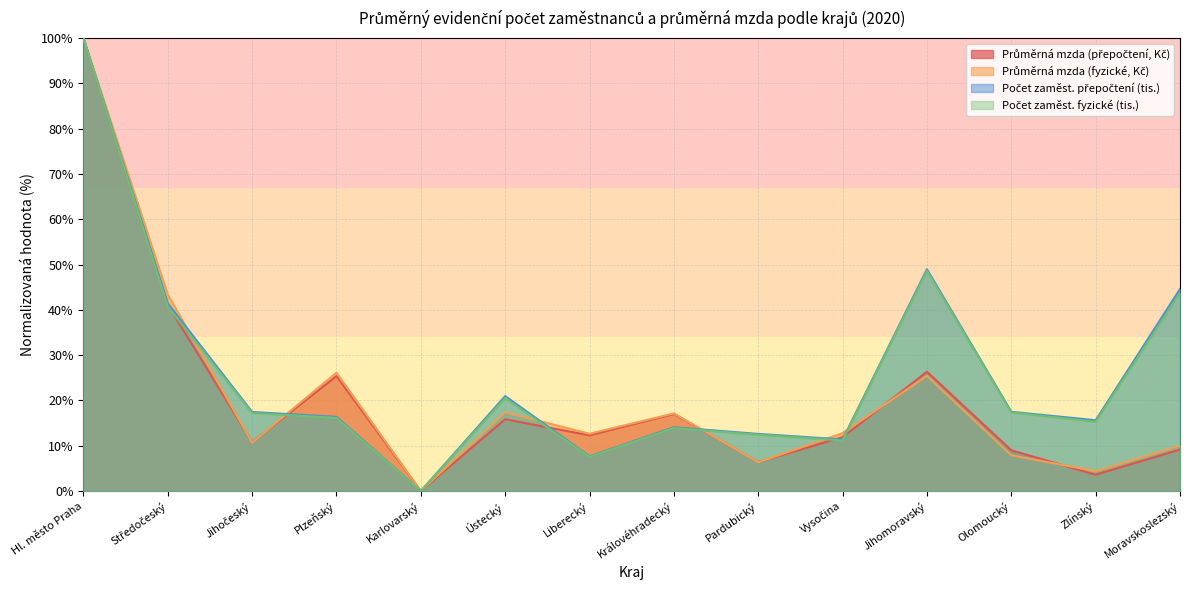

Reading left to right, what are all the values shown in this chart?

Průměrná mzda (přepočtení, Kč): 100.0	41.1	10.8	25.4	0.0	15.8	12.3	17.0	6.4	11.9	26.3	9.0	3.6	9.2
Průměrná mzda (fyzické, Kč): 100.0	43.4	10.7	26.1	0.0	17.4	12.6	17.1	6.4	12.8	25.4	7.9	4.4	10.0
Počet zaměst. přepočtení (tis.): 100.0	41.4	17.5	16.4	0.0	21.0	7.7	14.1	12.6	11.4	49.0	17.5	15.6	44.6
Počet zaměst. fyzické (tis.): 100.0	40.7	17.2	16.2	0.0	20.5	7.5	13.9	12.4	11.2	48.6	17.4	15.3	43.8